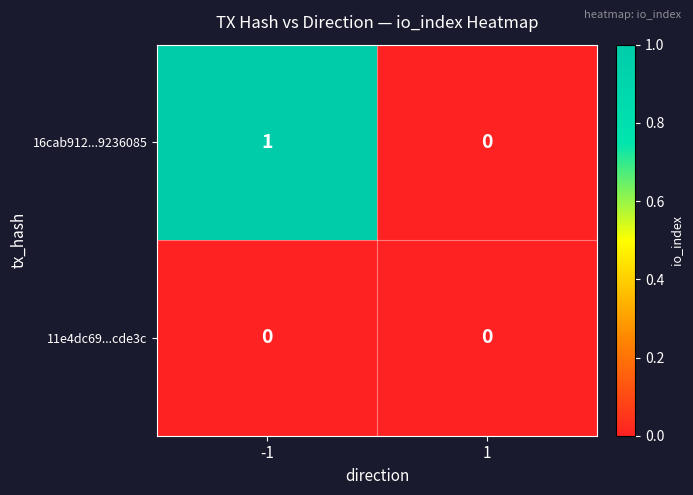

At -1, list the series in order from smallest to largest.

11e4dc69...cde3c, 16cab912...9236085